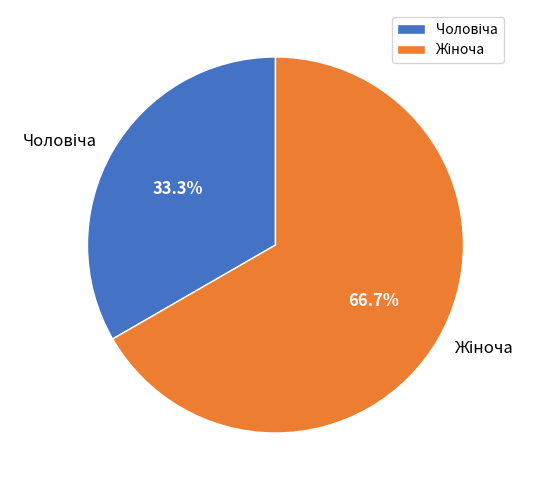

Is there a majority slice in this chart?

Yes